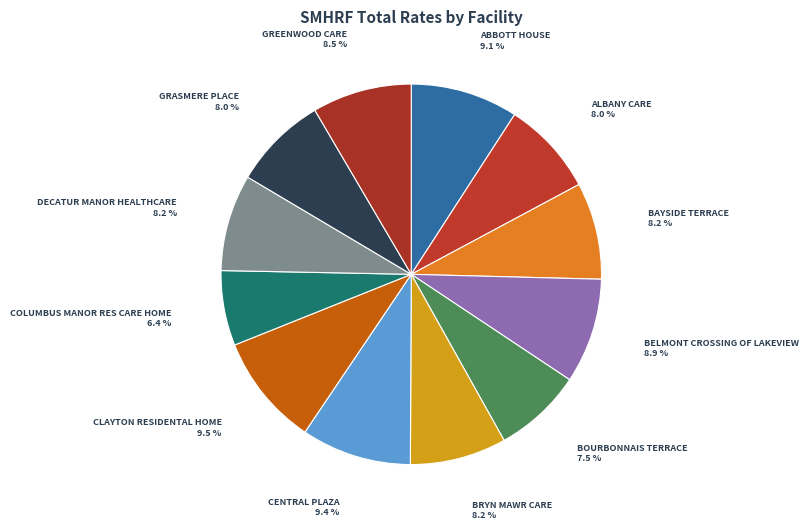

Combined, do BELMONT CROSSING OF LAKEVIEW and GREENWOOD CARE account for over 50%?

No